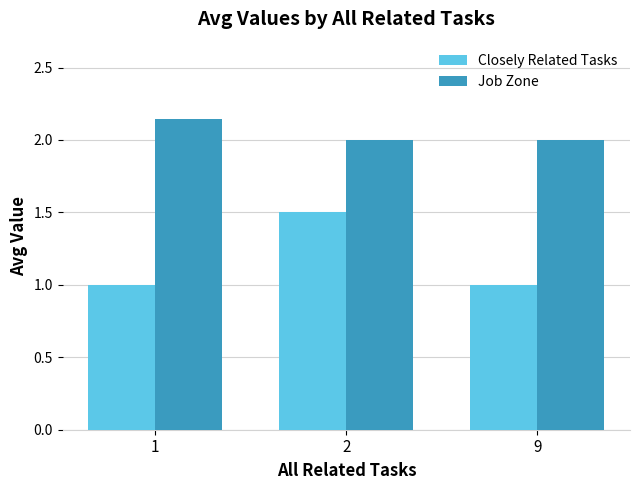

What are all the series names shown in the legend?

Closely Related Tasks, Job Zone